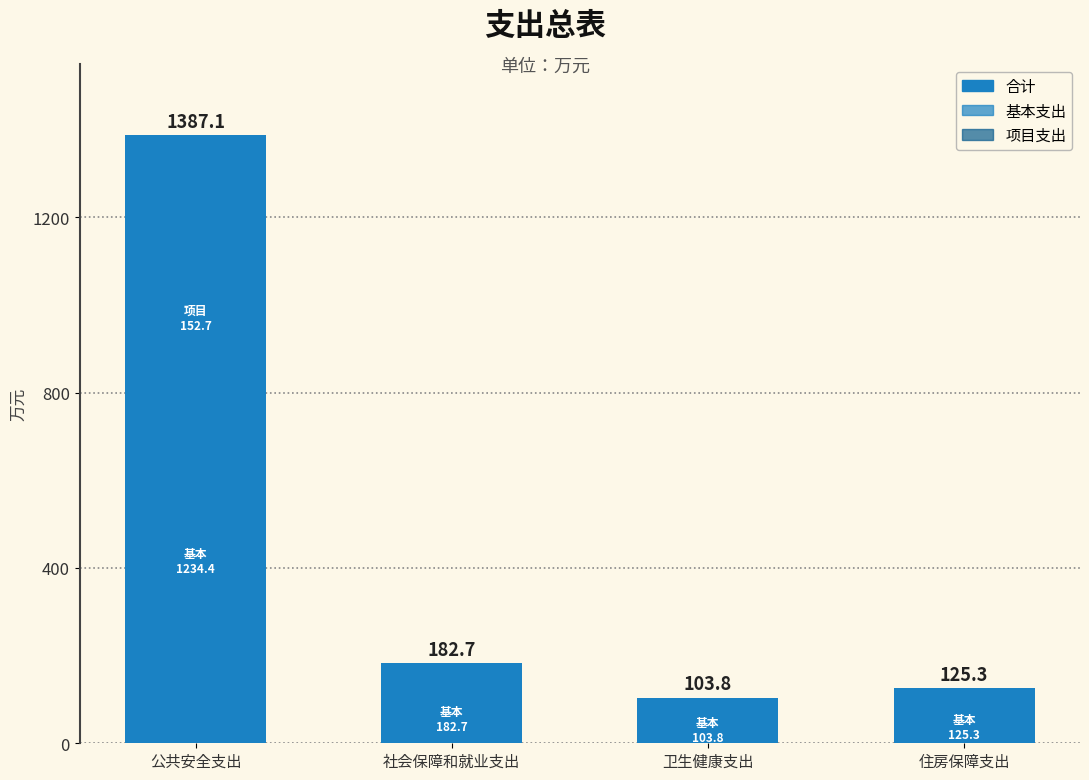

How many bars are there in total?

4